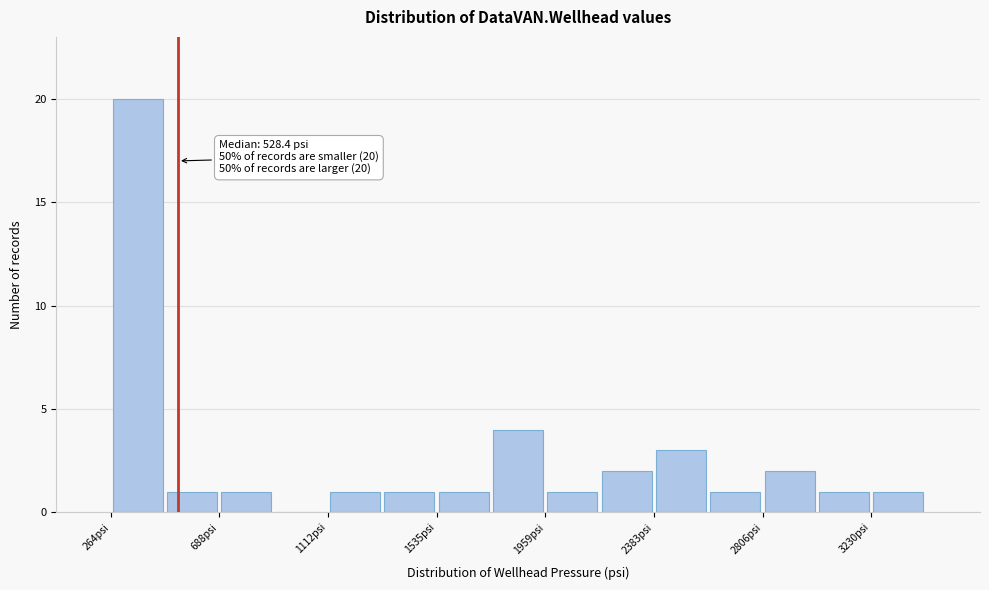

Over which range of the x-axis is the bar tallest?

250 to 500